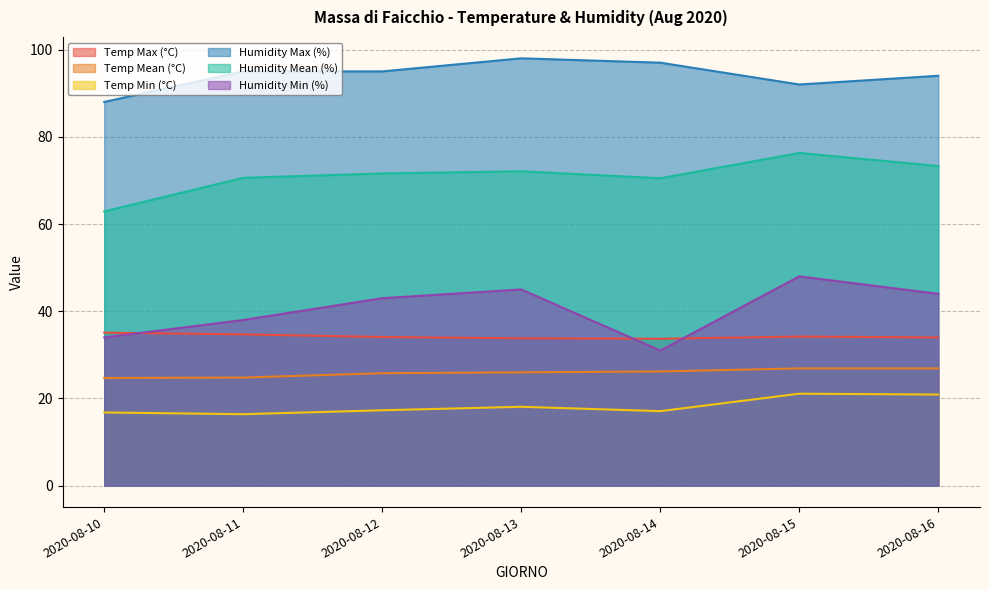

What is the lowest value of the Humidity Min (%) series?

31.0